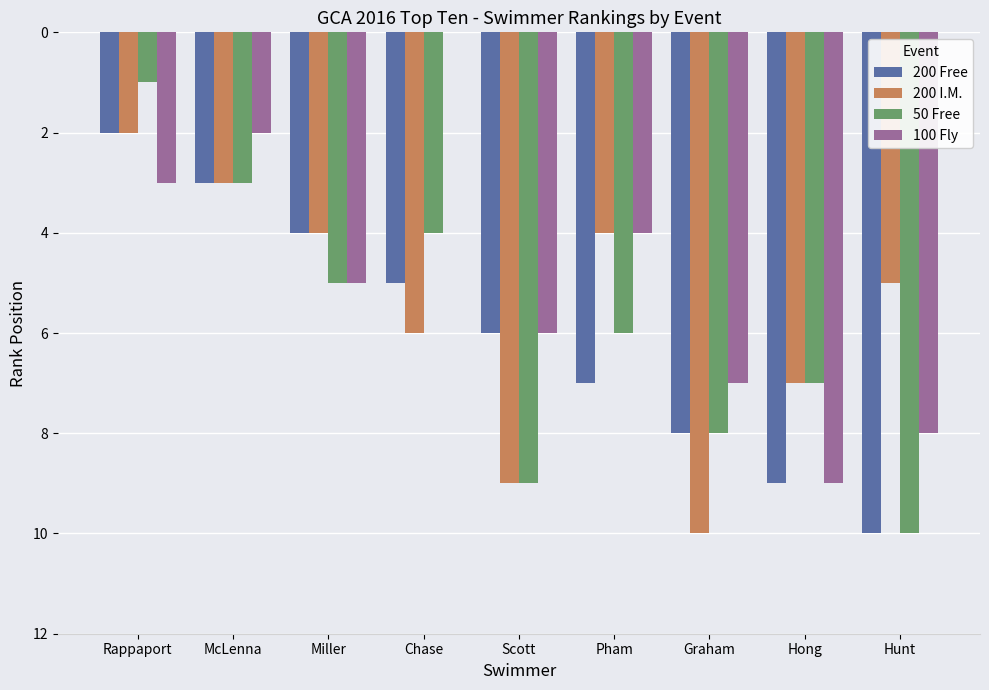

Where is 50 Free nearest to the value 5?

Miller